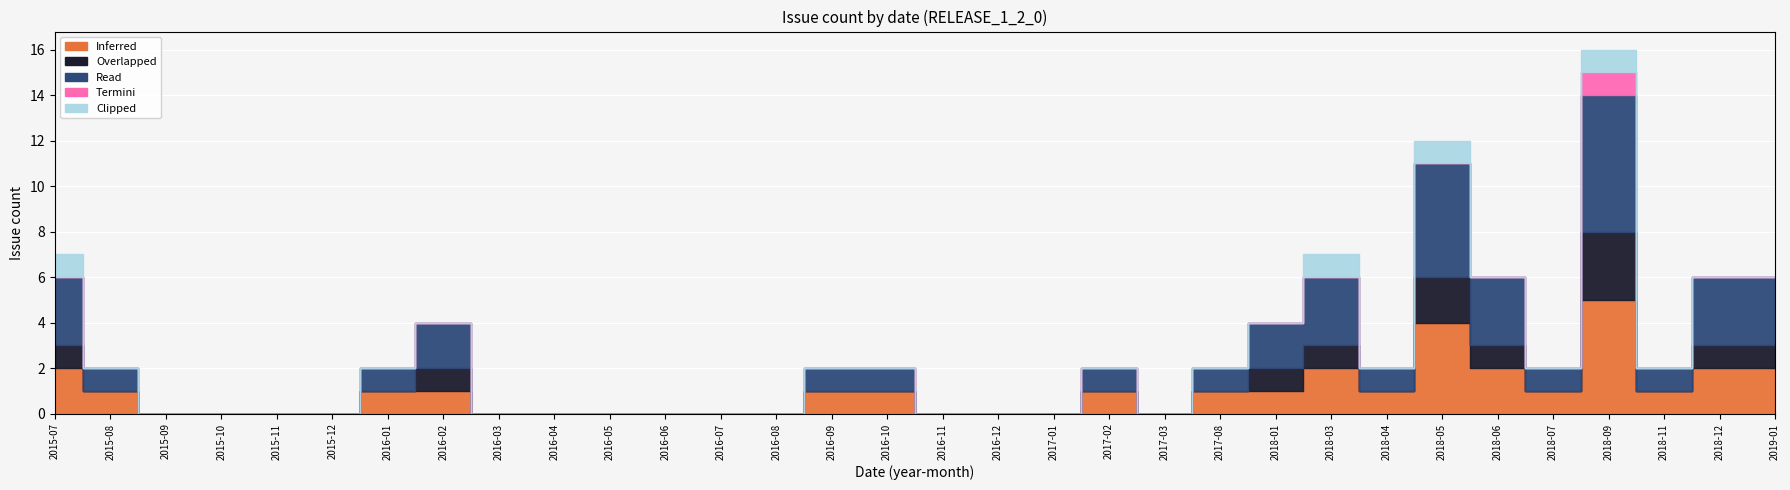

What are all the series names shown in the legend?

Inferred, Overlapped, Read, Termini, Clipped